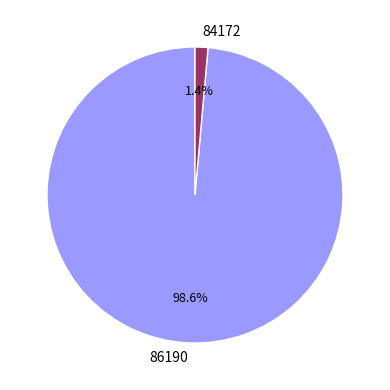

Which category has the smallest portion of the pie?

84172